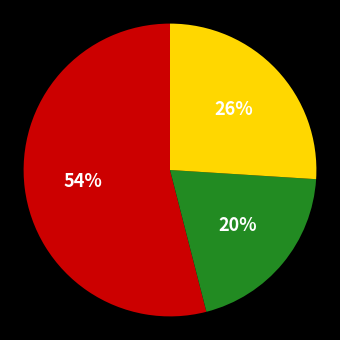

To the nearest percent, what is the average slice percentage?

33%